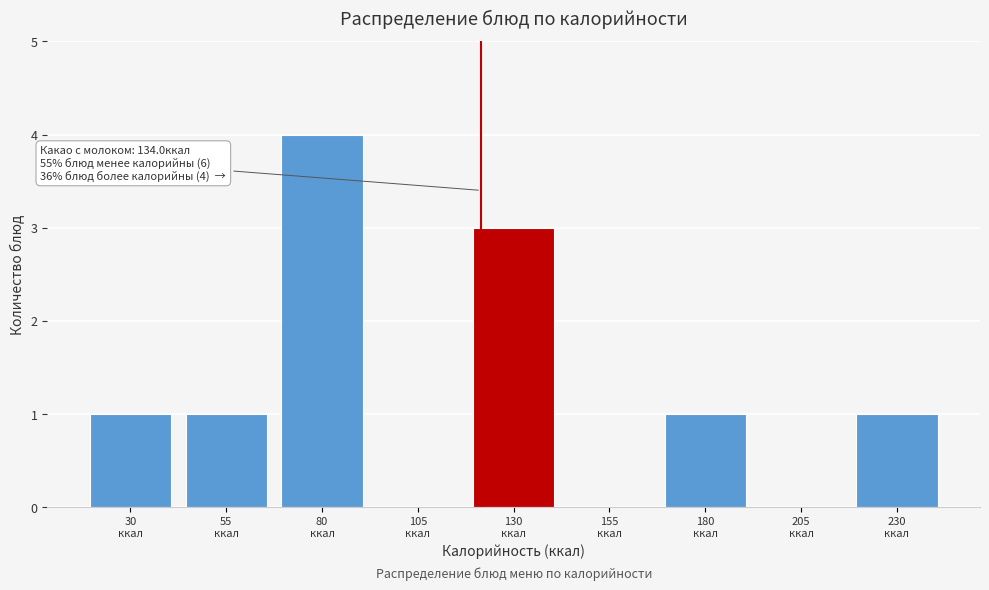

What is the greatest value displayed?

4